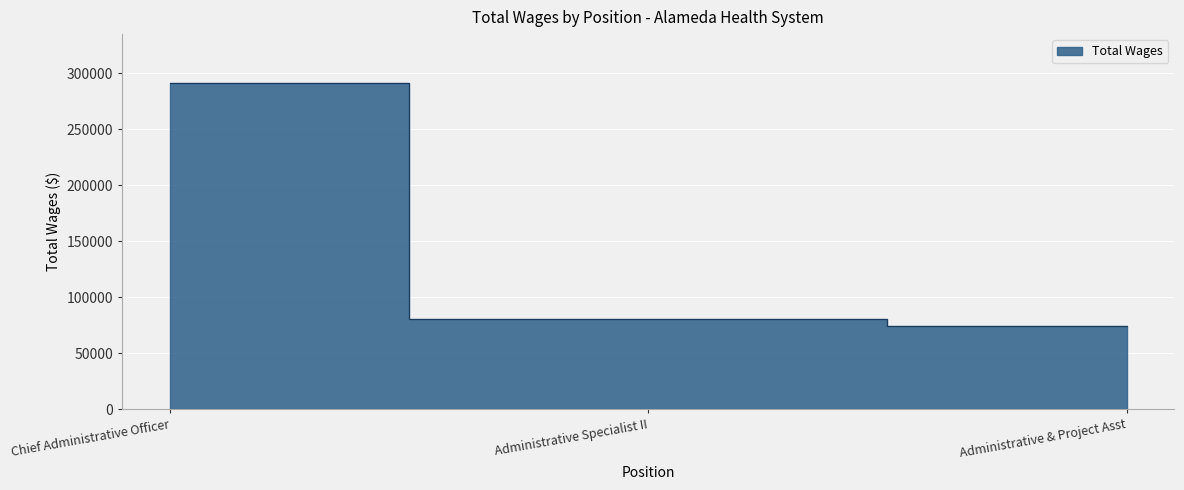

What is the sum of all values?

446280